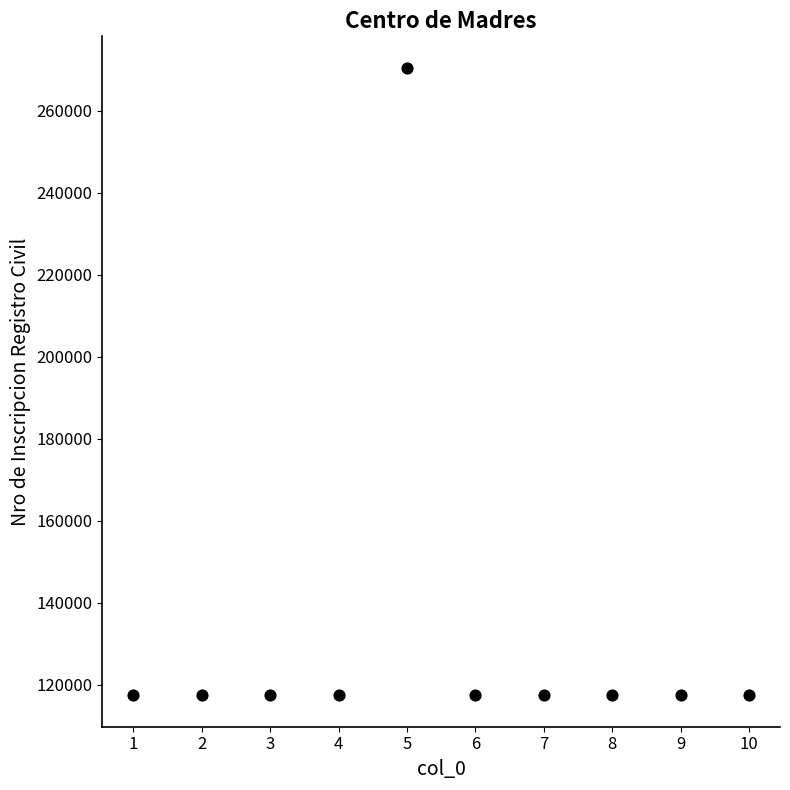

What is the range of X values (max minus min)?

9